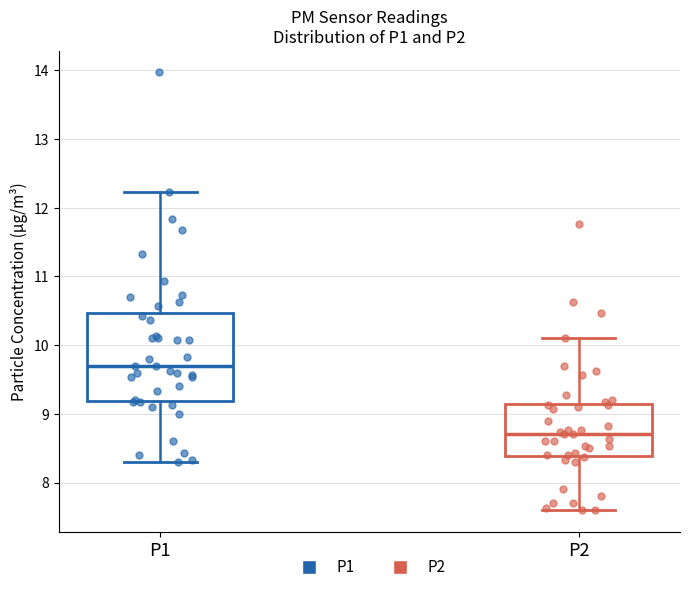

Comparing the boxes themselves (not the whiskers), which one is the tallest?

P1